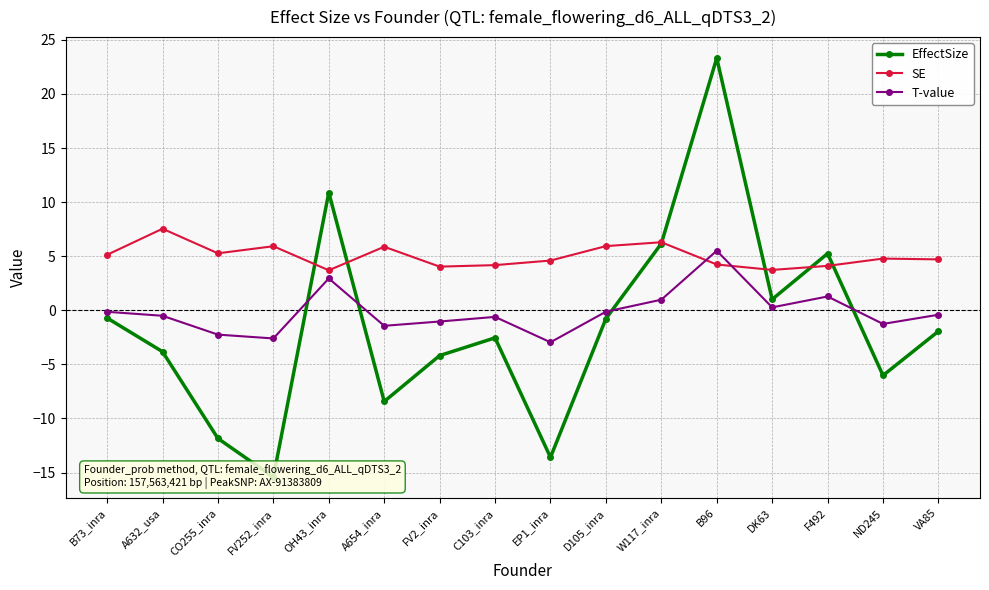

List the series in order of their overall mean, highest first.

SE, T-value, EffectSize